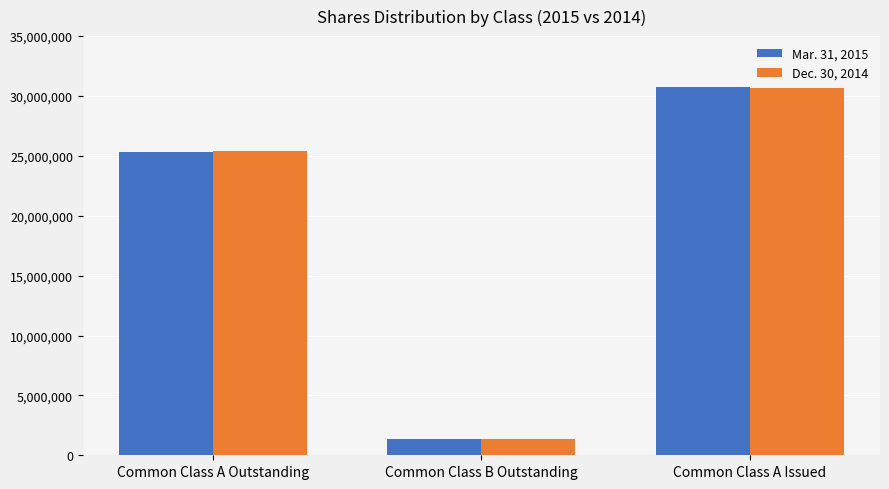

What is the label of the 1st bar from the left?

Common Class A Outstanding